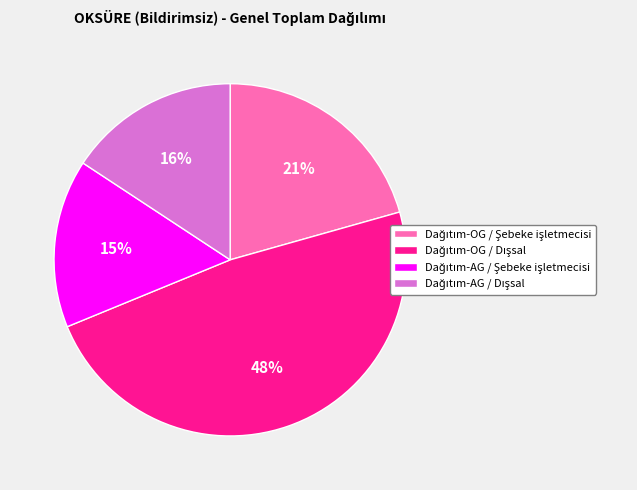

To the nearest percent, what is the average slice percentage?

25%